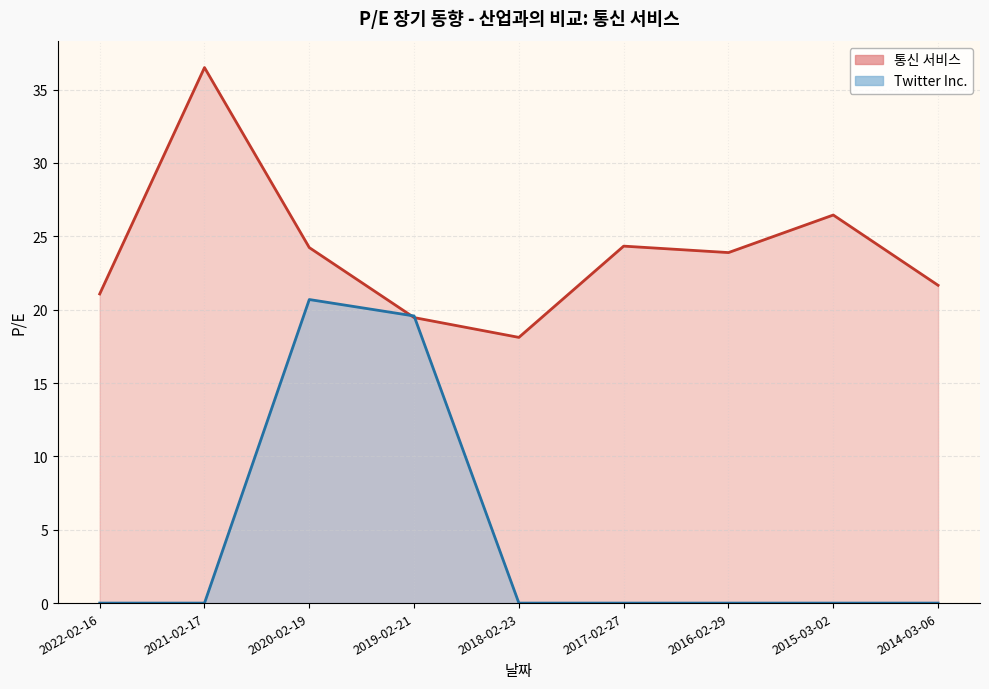

What position from the left is 2019-02-21?

4